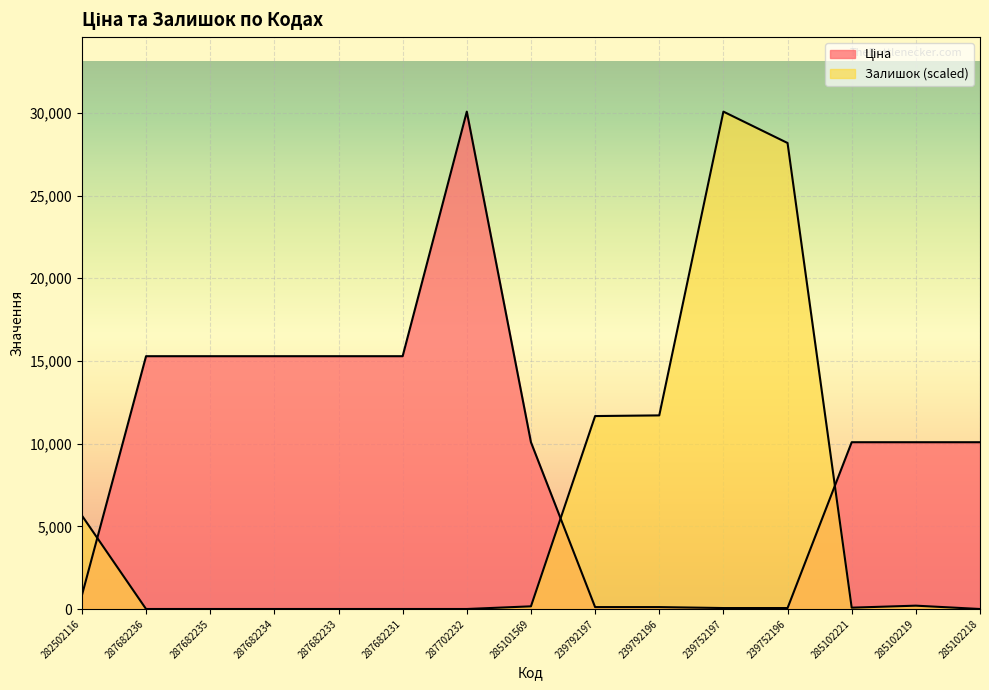

At which category is the sum across all series the highest?

239752197